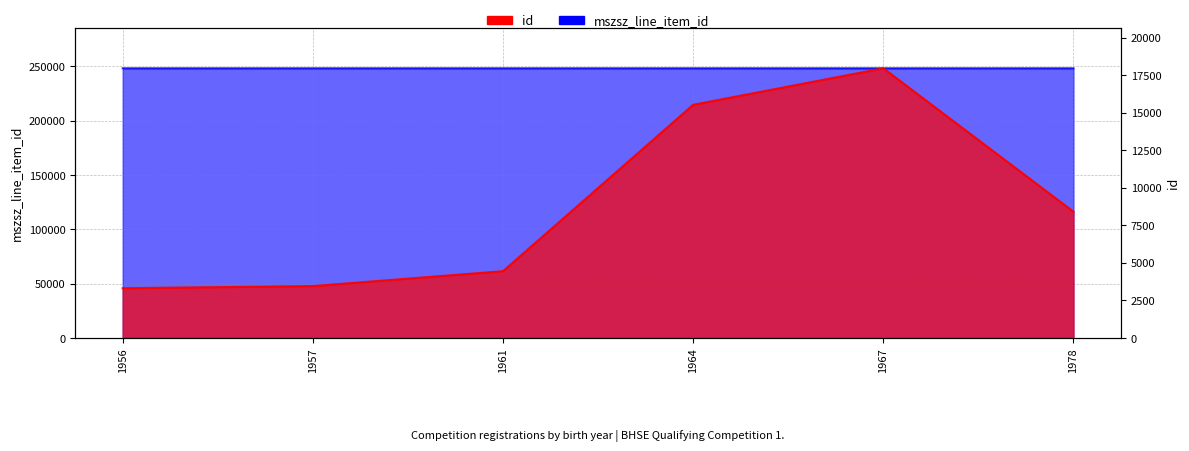

Which label corresponds to the largest value in the chart?

1956